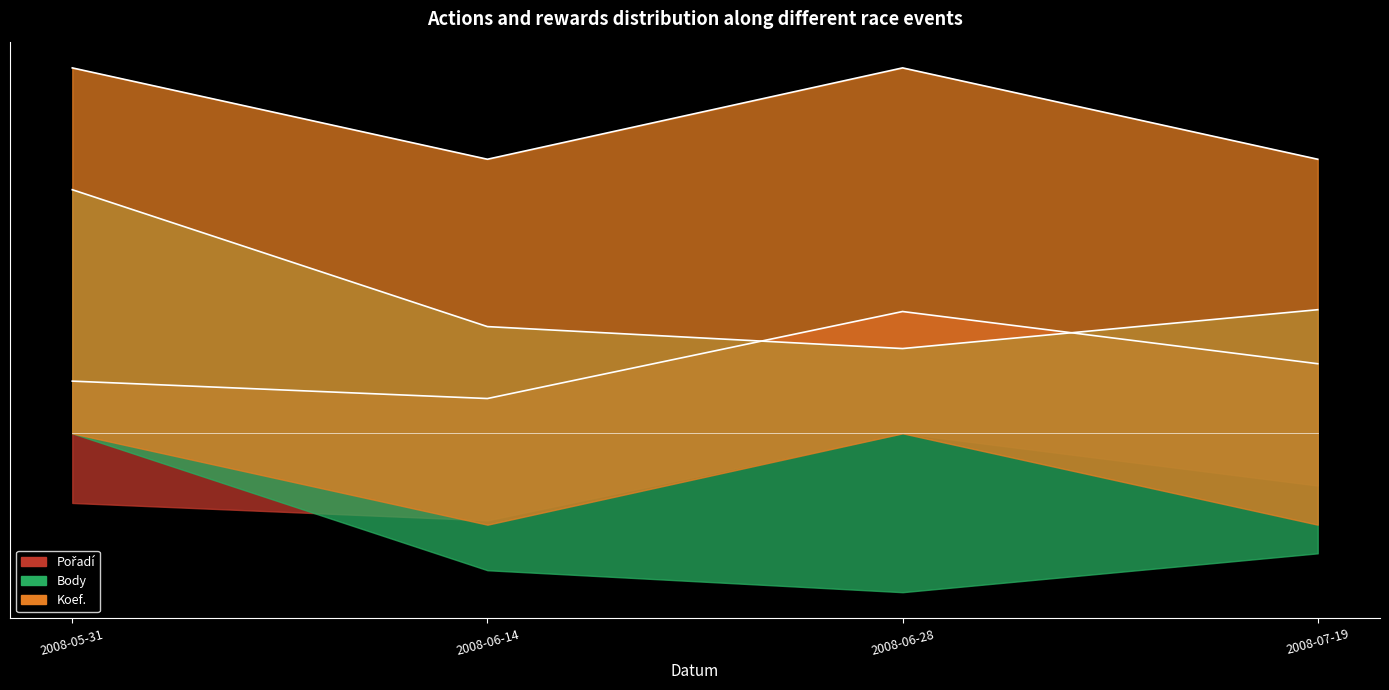

What is the sum of all Body values?

4.6